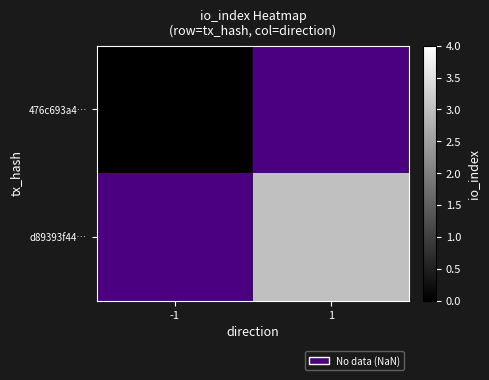

True or false: d89393f44… has a value of 1.8 at 1.

False